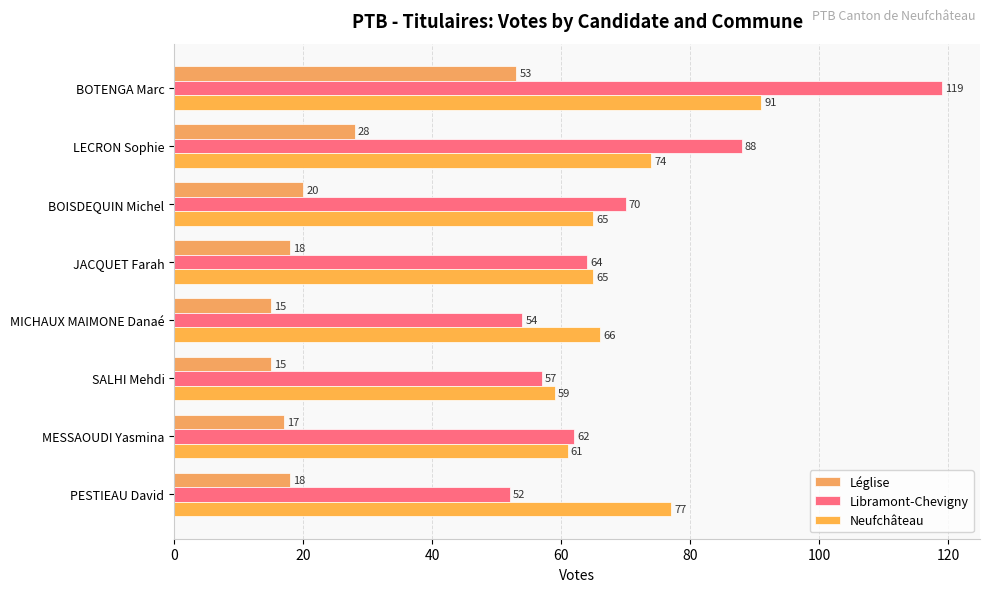

What is the value of the Libramont-Chevigny bar at the 4th from the left?

64